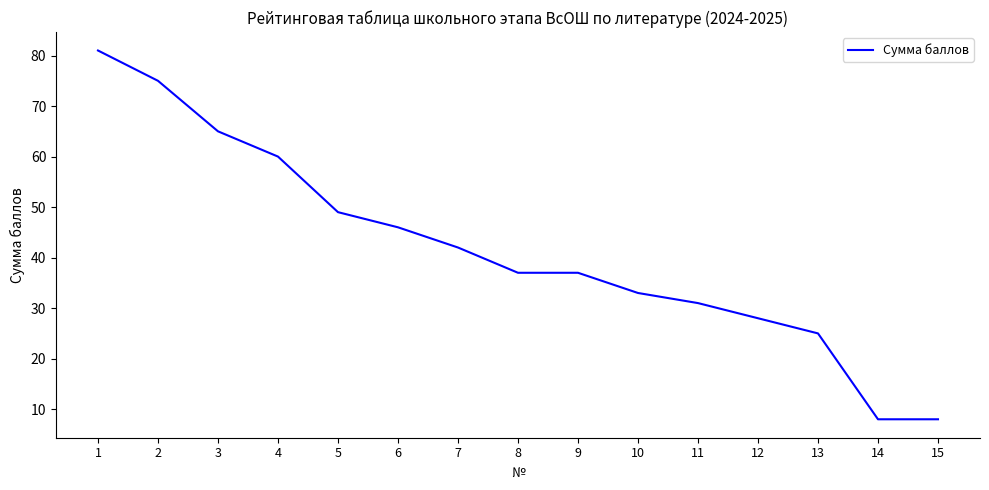

What is the sum of all values?

625